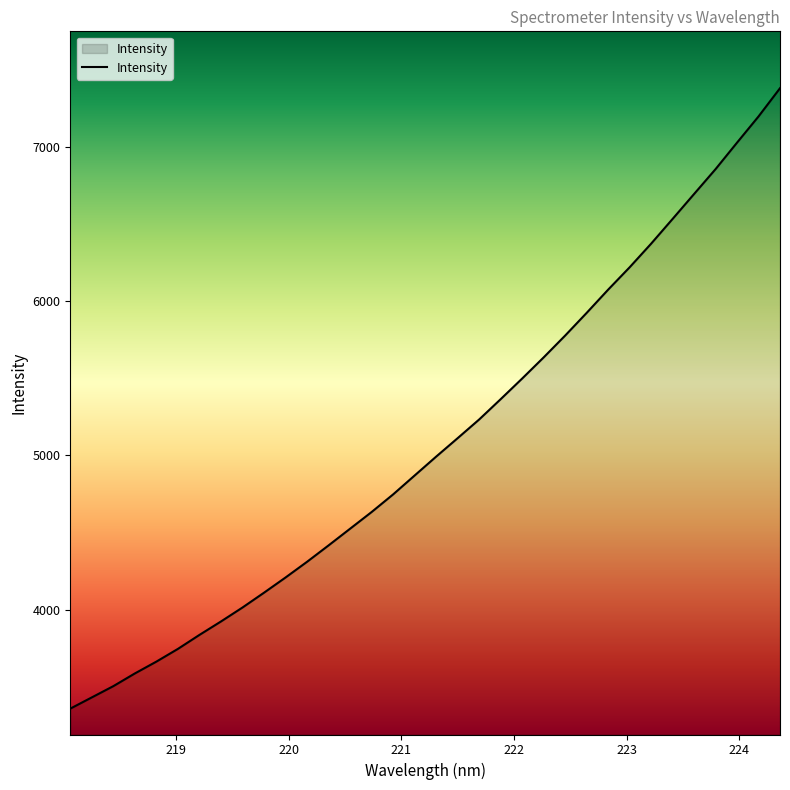

Count the number of values greater than 4992.

17